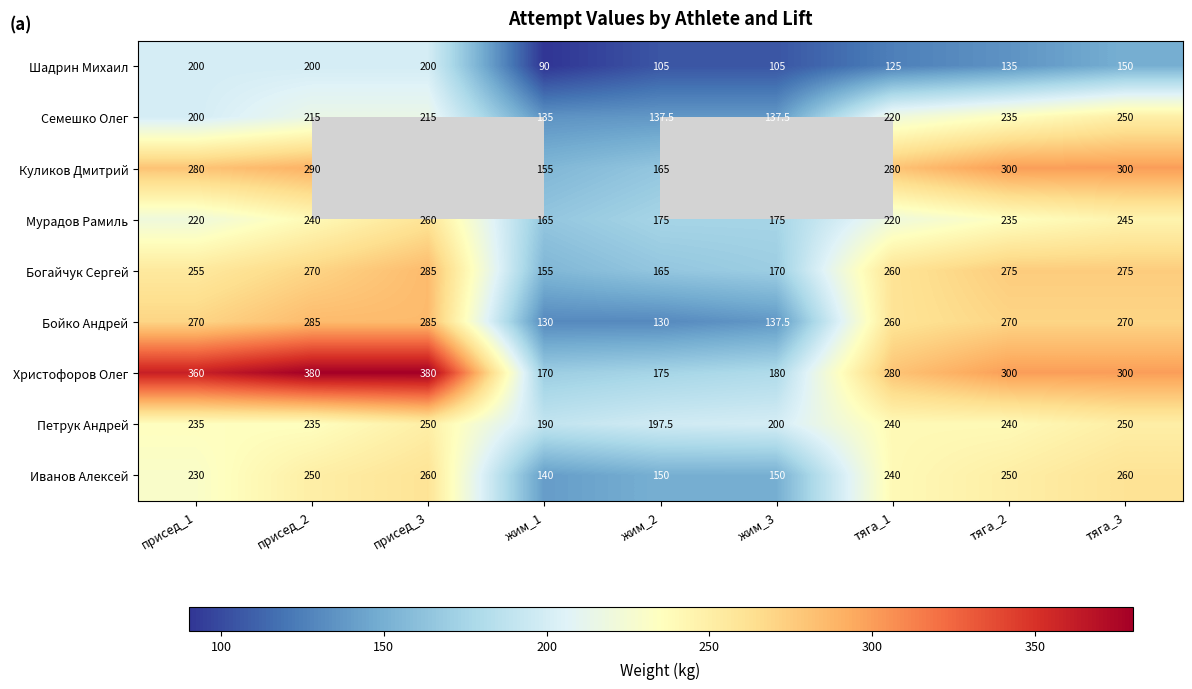

Is it true that Шадрин Михаил equals 178.6 at тяга_1?

False